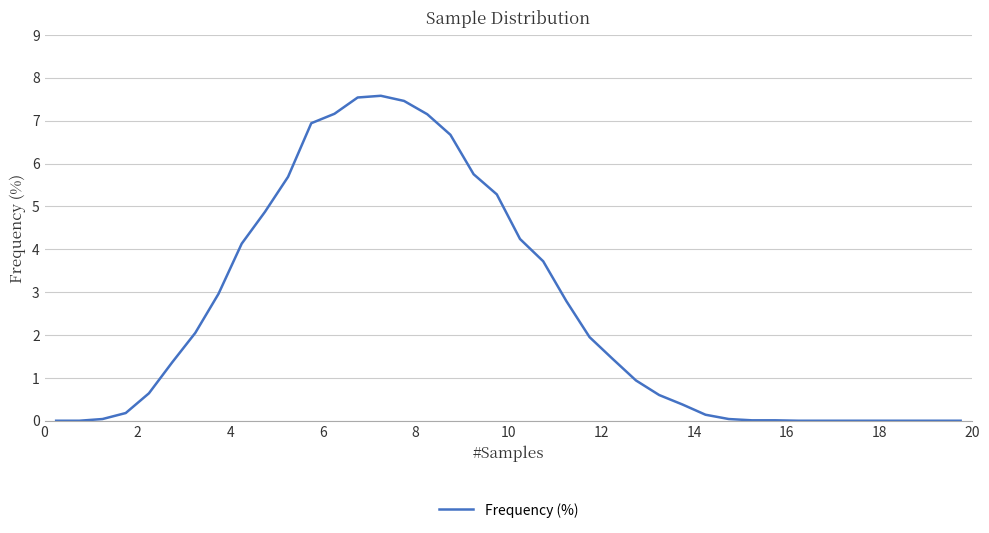

What is the maximum value shown in the chart?

7.6